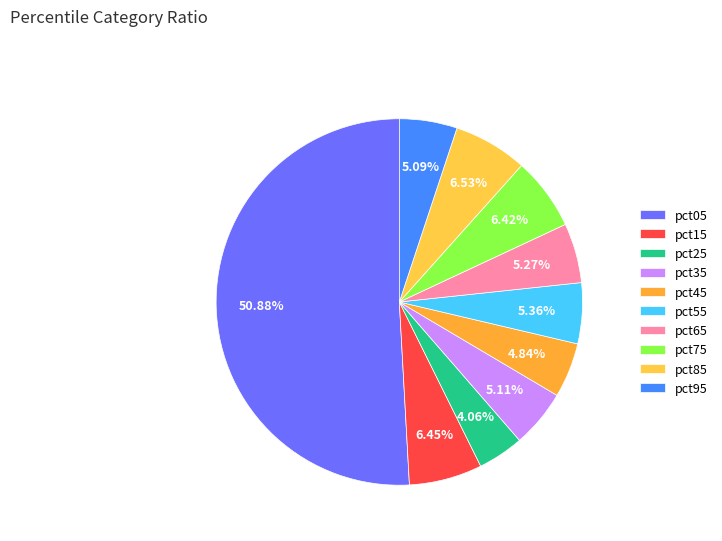

To the nearest percent, what is the average slice percentage?

10%